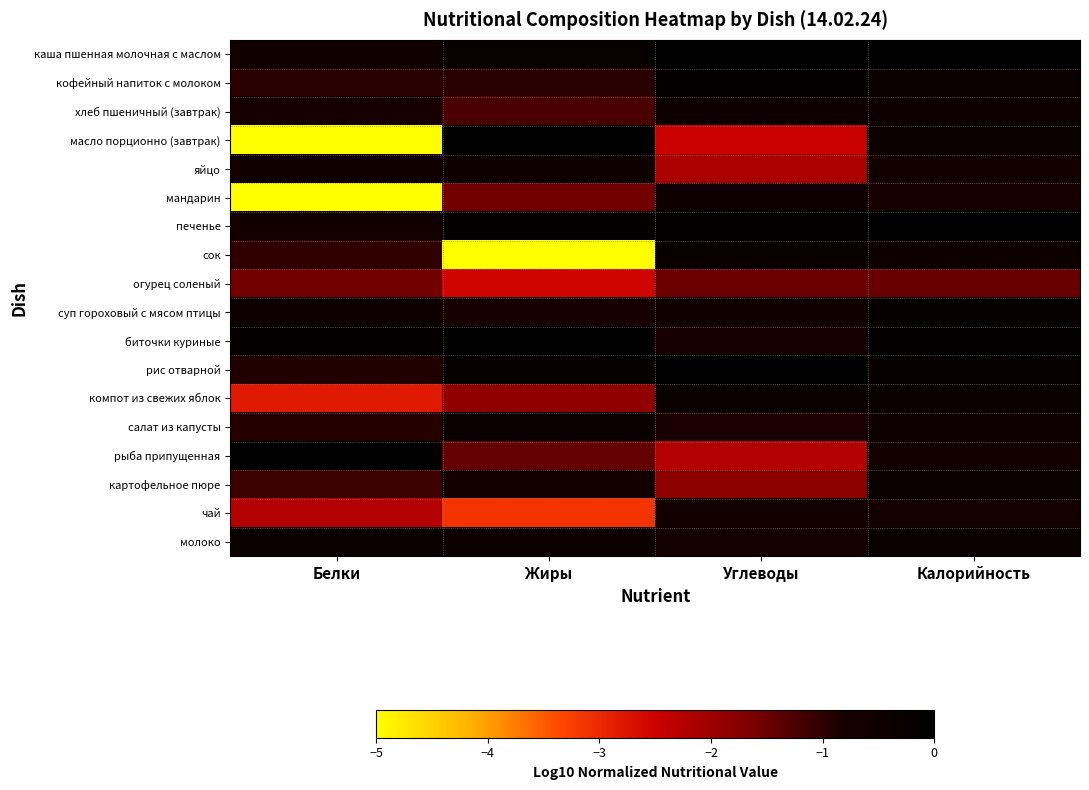

How many series are shown in this chart?

18